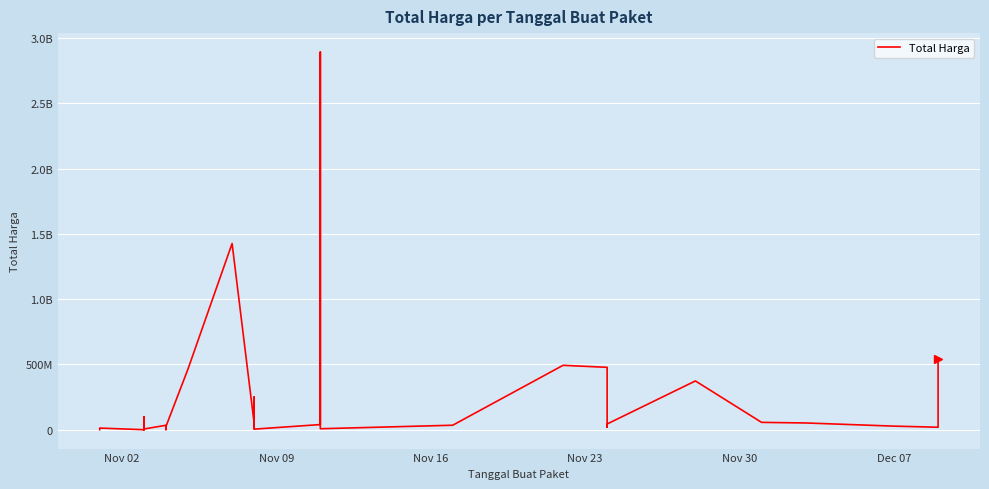

How many lines are shown in the chart?

1